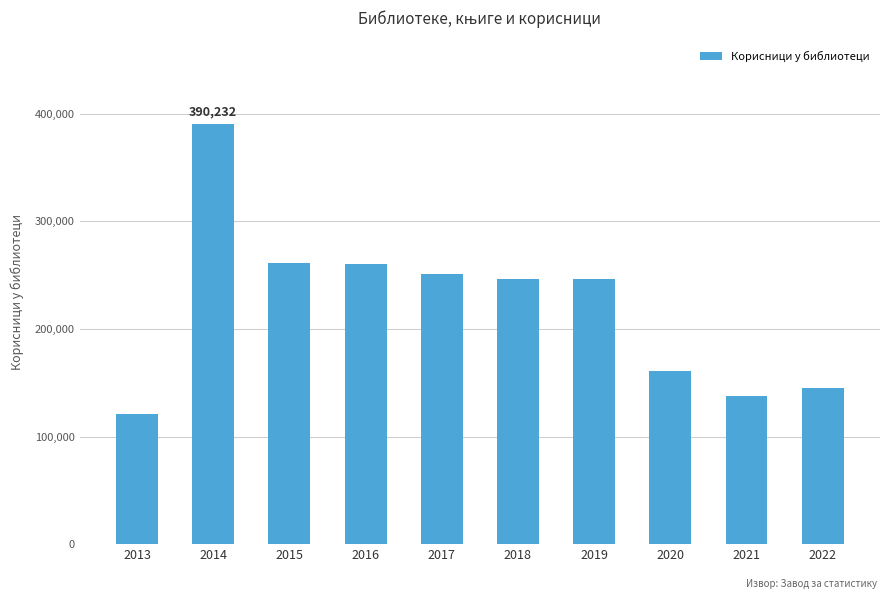

What is the average value?

222118